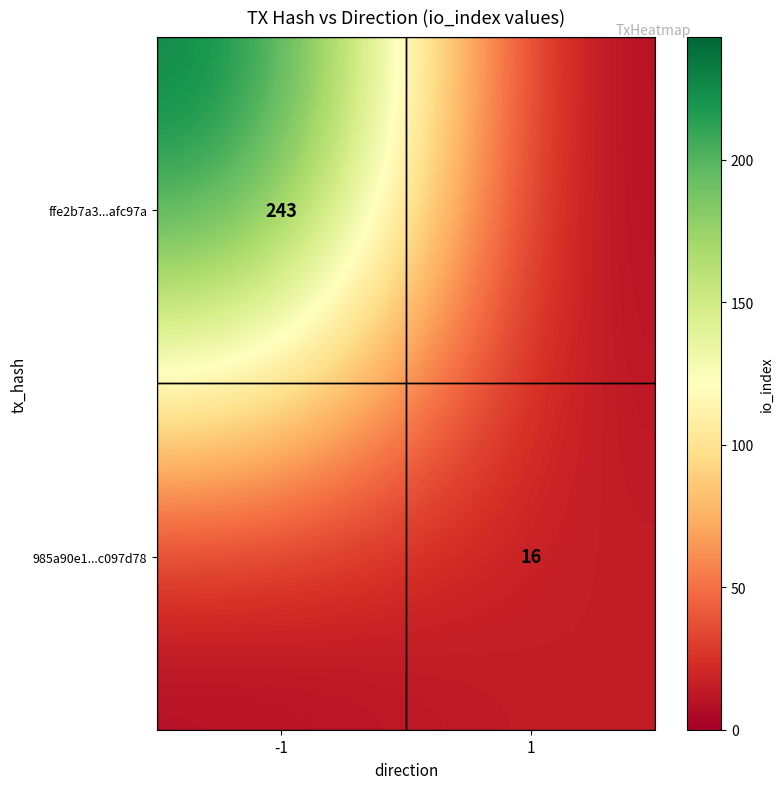

Which category has the lowest value across all series?

1